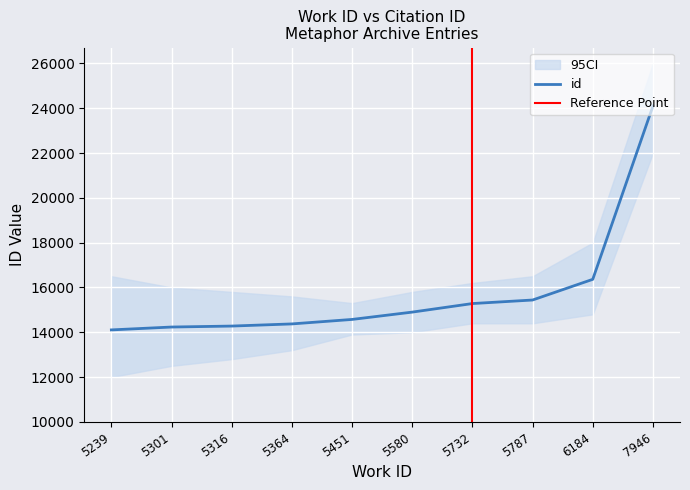

Between 5239 and 6184, which is larger?

6184